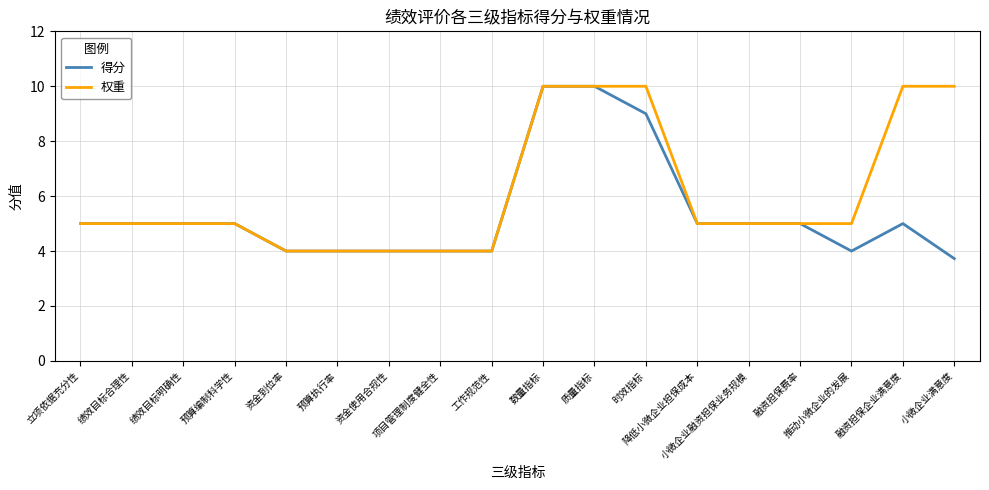

Which series has the largest total across all categories?

权重